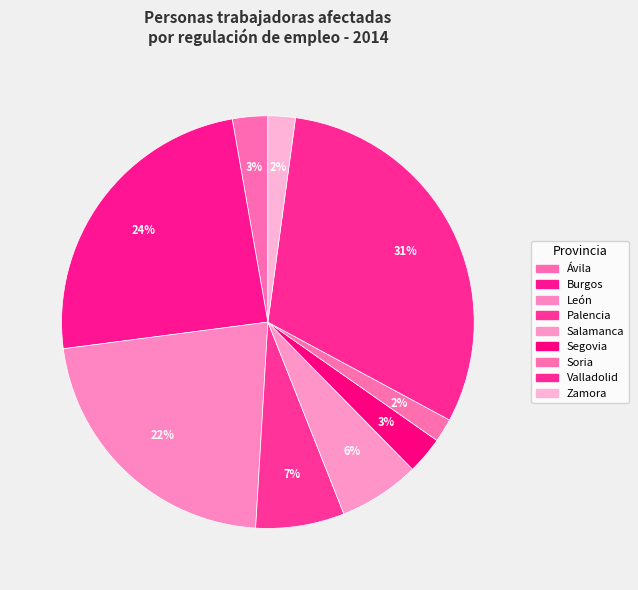

Which category has the smallest portion of the pie?

Soria